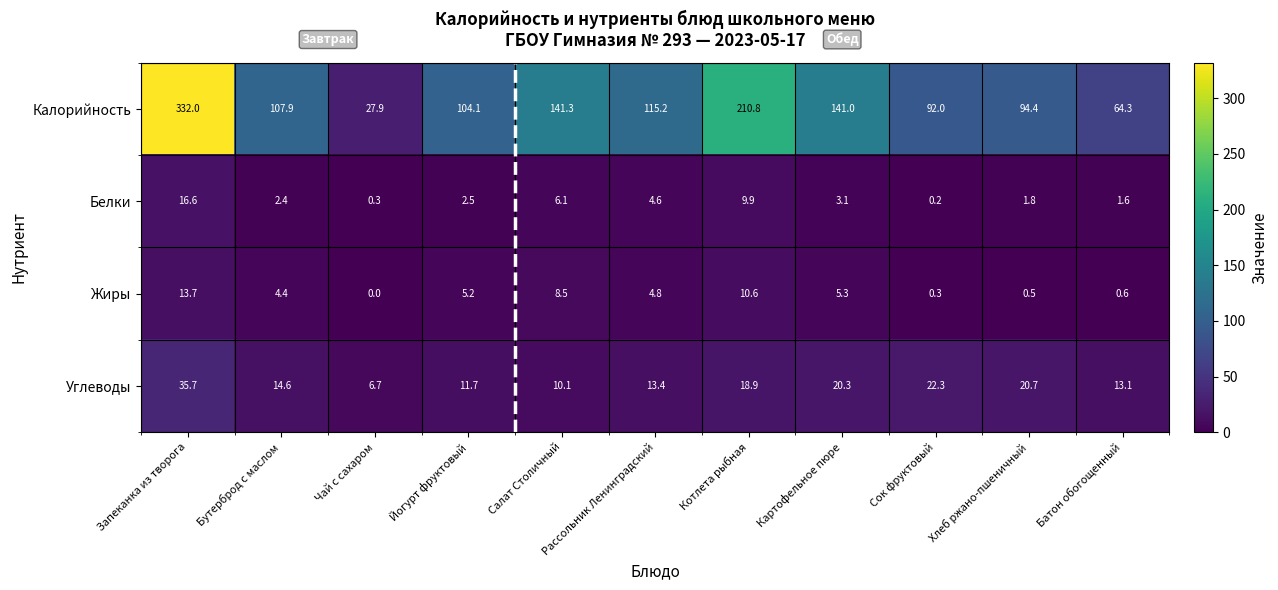

What is the difference between the maximum and minimum values in the Углеводы series?

29.0